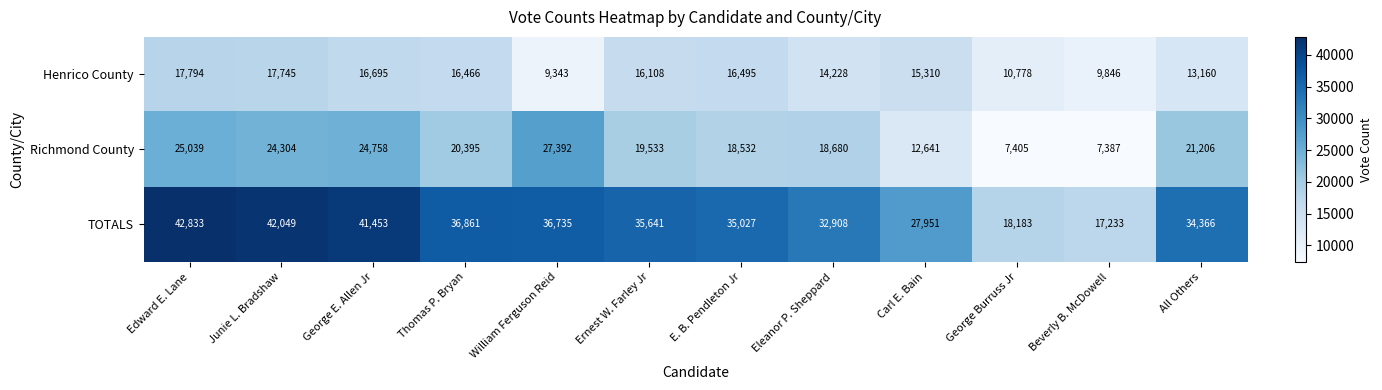

Rank the series by their maximum value, from highest to lowest.

TOTALS, Richmond County, Henrico County